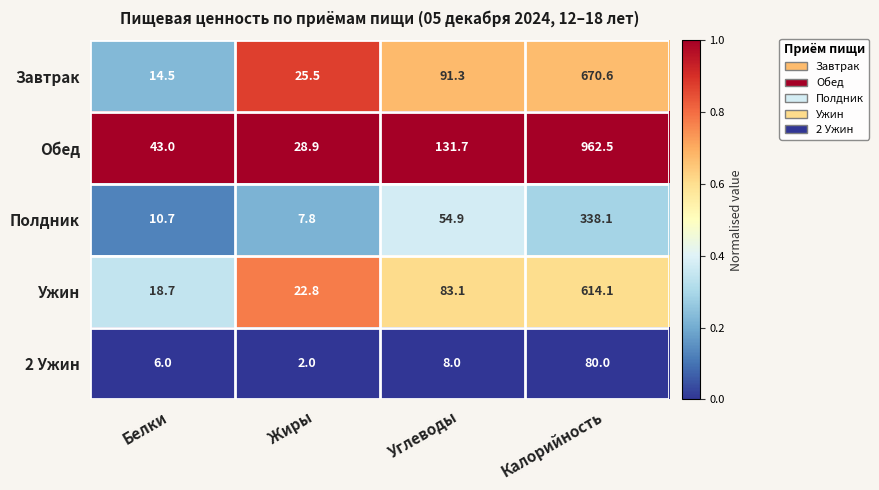

At which label is Полдник closest to 172?

Углеводы